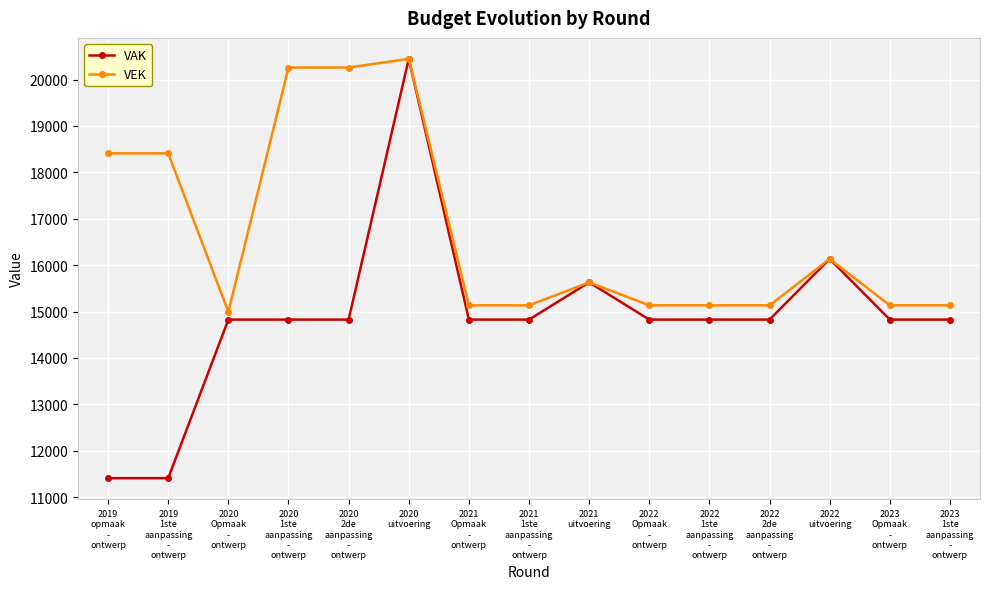

What position from the right is 2022
Opmaak
-
ontwerp?

6